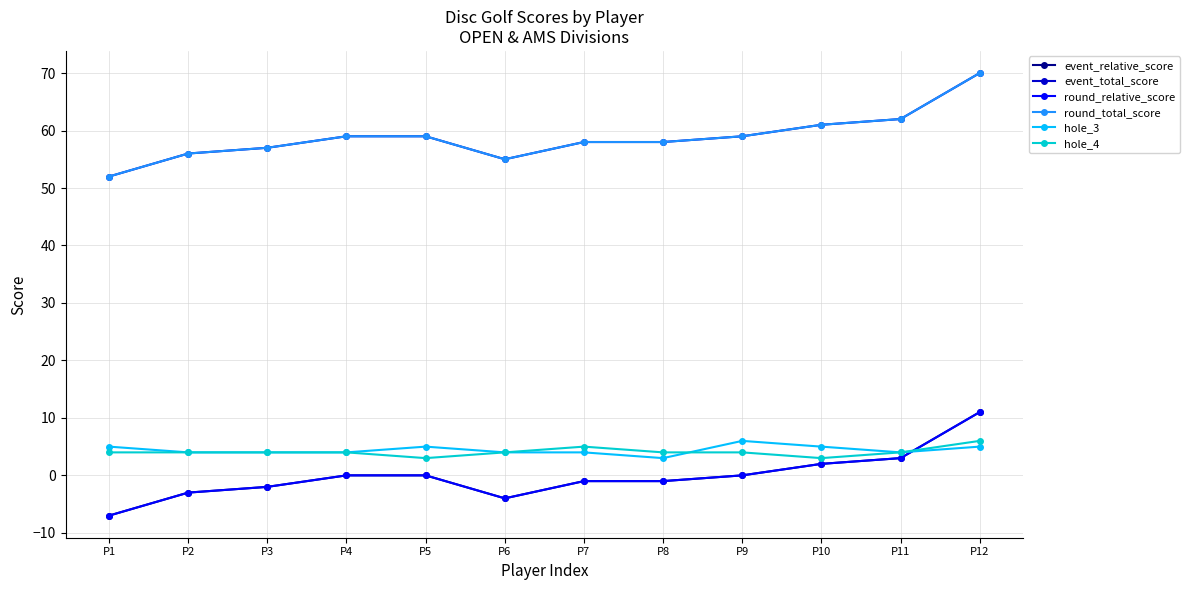

In round_total_score, how many points are lower than both neighbors (excluding endpoints)?

1